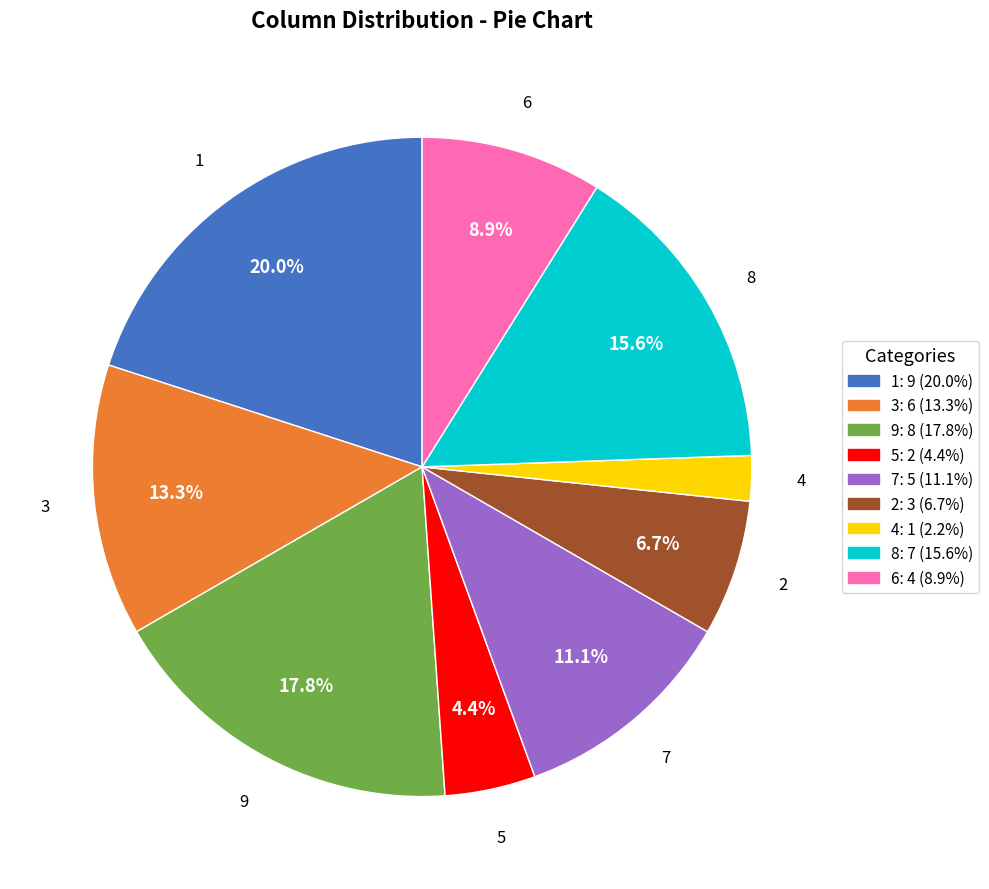

Approximately how many times larger is the value at 8 compared to 9?

0.9